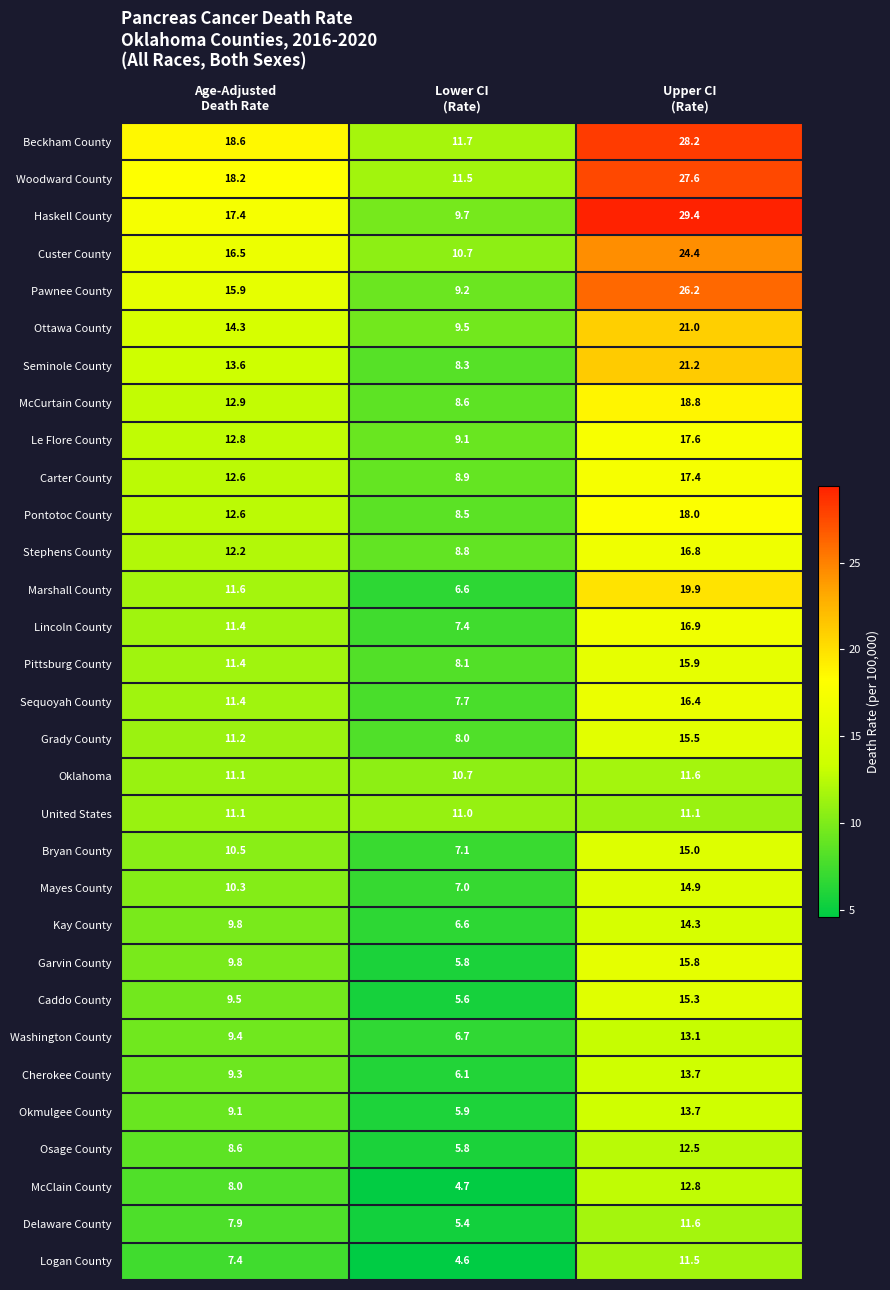

What is the greatest value displayed?

29.4